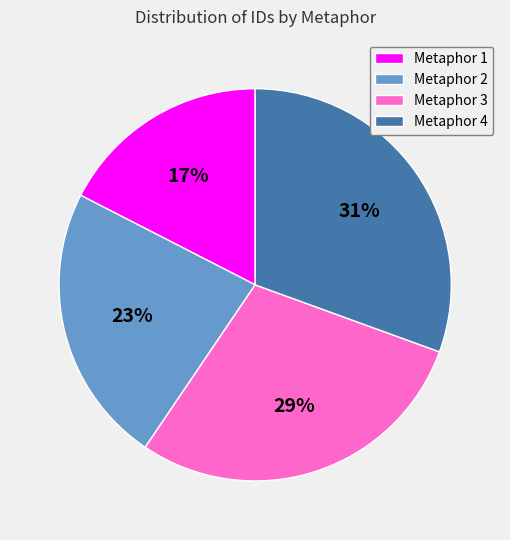

Combined, do Metaphor 1 and Metaphor 2 account for over 50%?

No